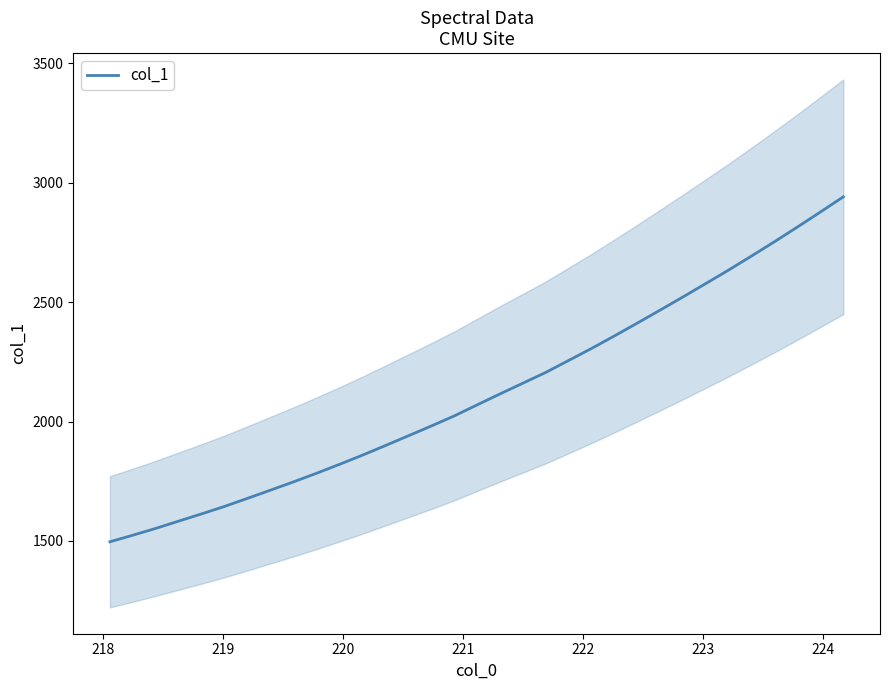

What is the lowest value of the col_1 series?

1496.7